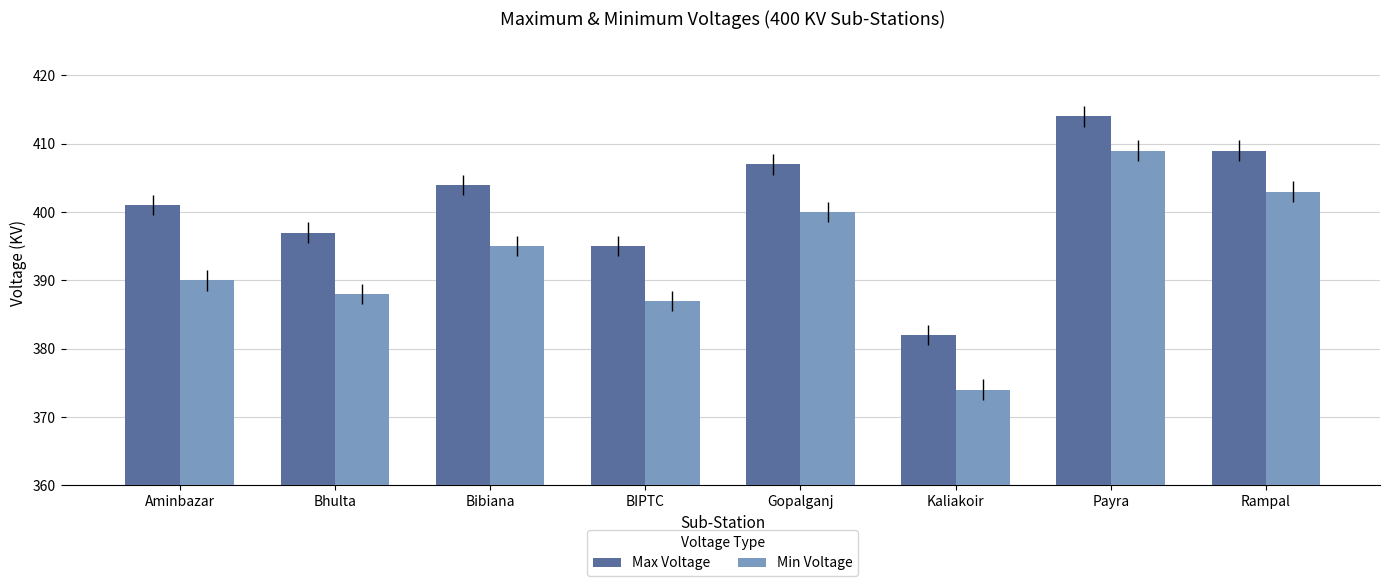

Reading left to right, transcribe all the data shown in this chart.

Max Voltage: 401	397	404	395	407	382	414	409
Min Voltage: 390	388	395	387	400	374	409	403